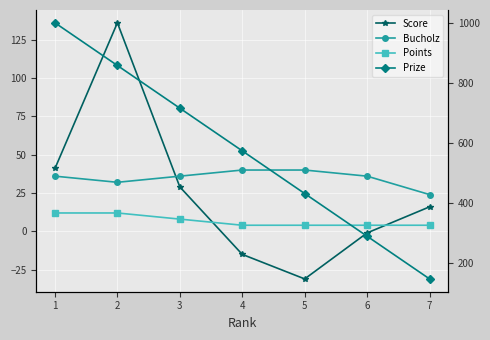

How many Points values are between 4 and 12?

7